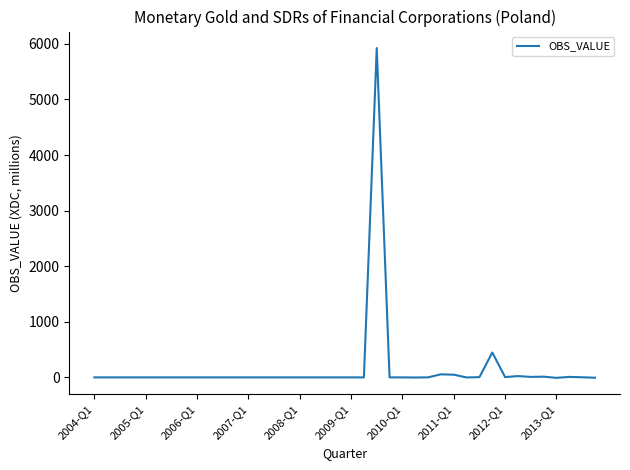

What is the maximum value shown in the chart?

5924.9